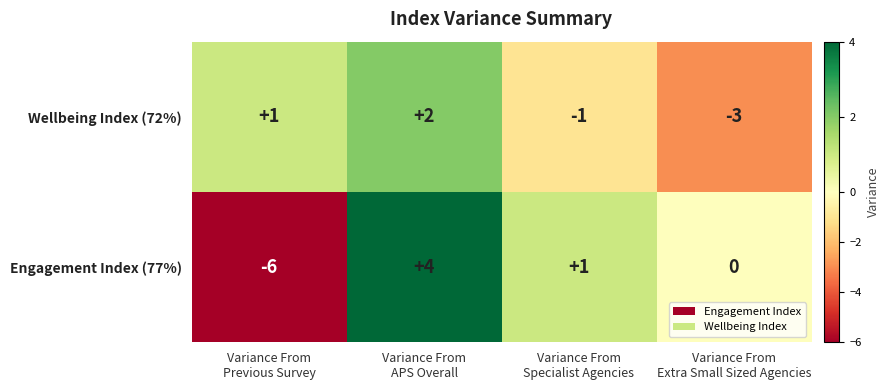

Rank the series by their maximum value, from highest to lowest.

Engagement Index (77%), Wellbeing Index (72%)